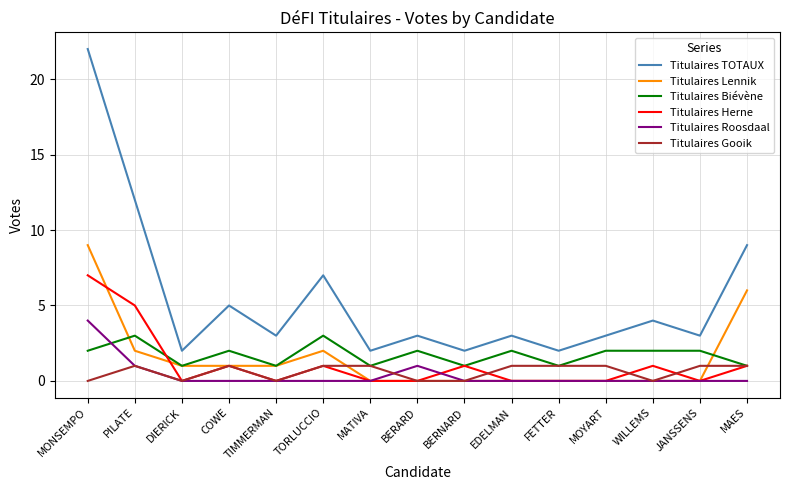

Which series has the widest spread of values?

Titulaires TOTAUX